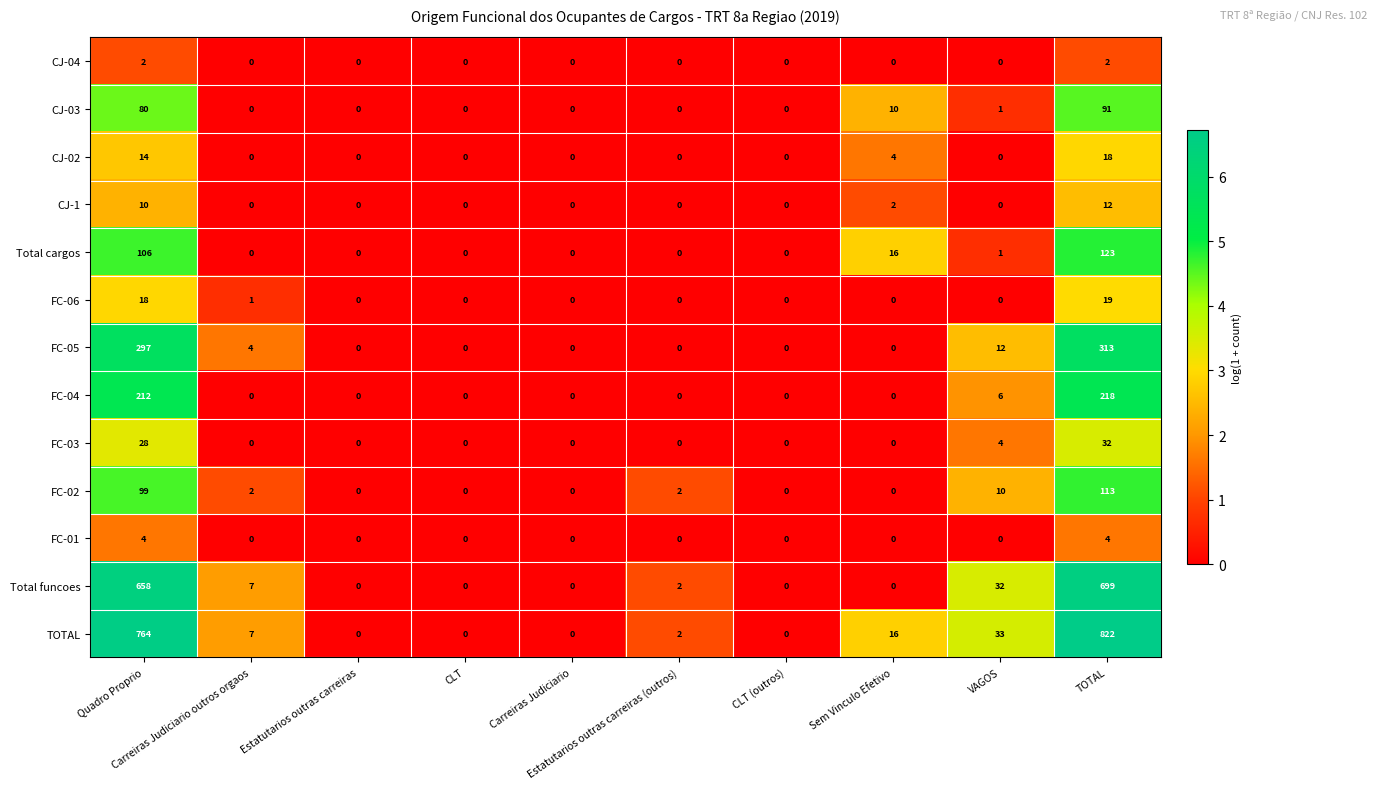

What is the maximum value shown in the chart?

822